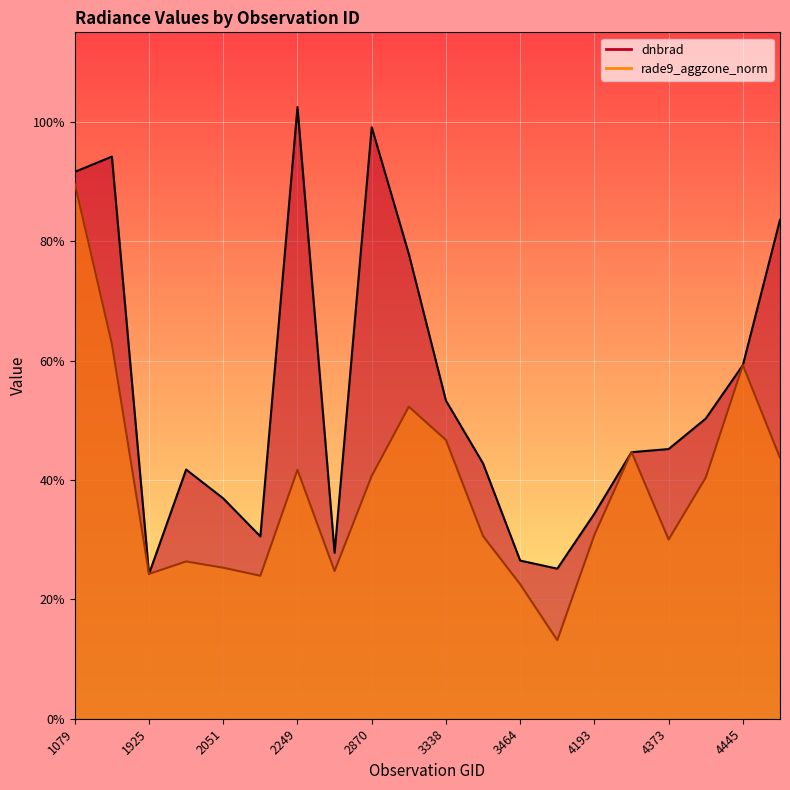

What is the difference between the second highest and second lowest values in the dnbrad series?

0.7